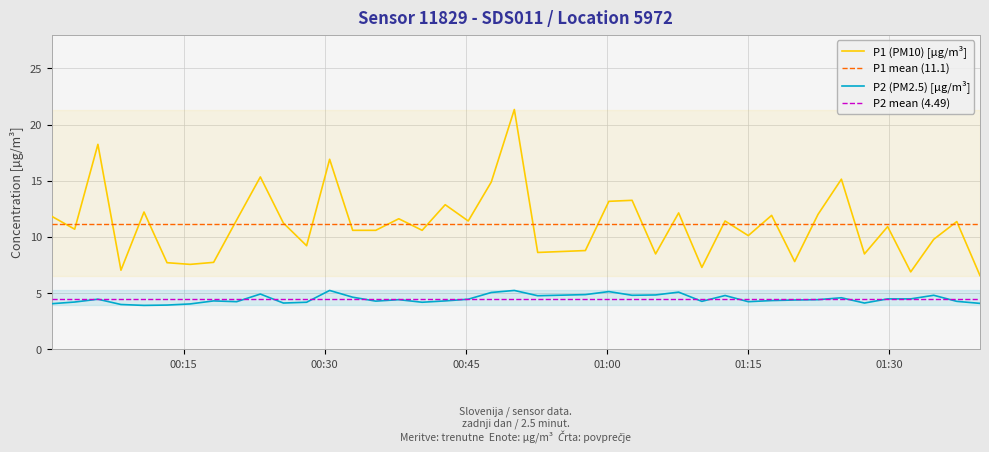

List the series in order of their peak value, highest first.

P1 (PM10) [µg/m³], P1 mean (11.1), P2 (PM2.5) [µg/m³], P2 mean (4.49)